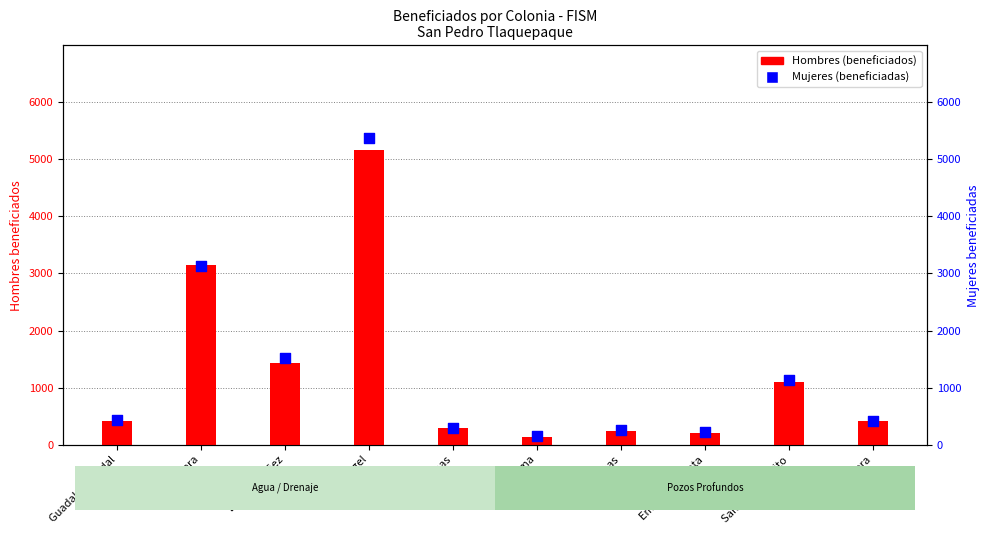

At how many categories does at least one series exceed 762?

4